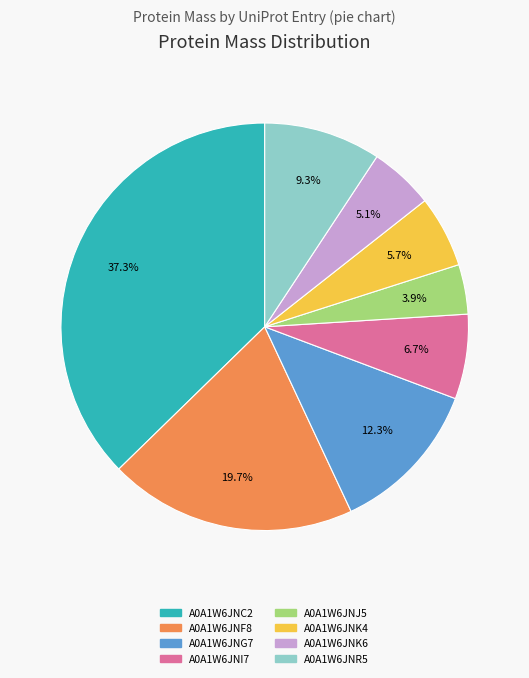

True or false: A0A1W6JNG7 accounts for 12% of the total.

True